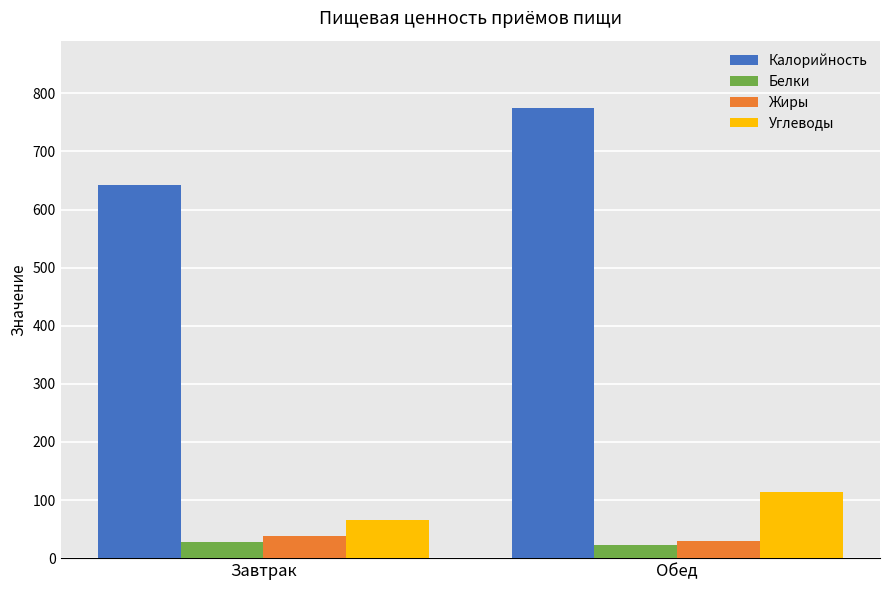

What position from the right is Обед?

1